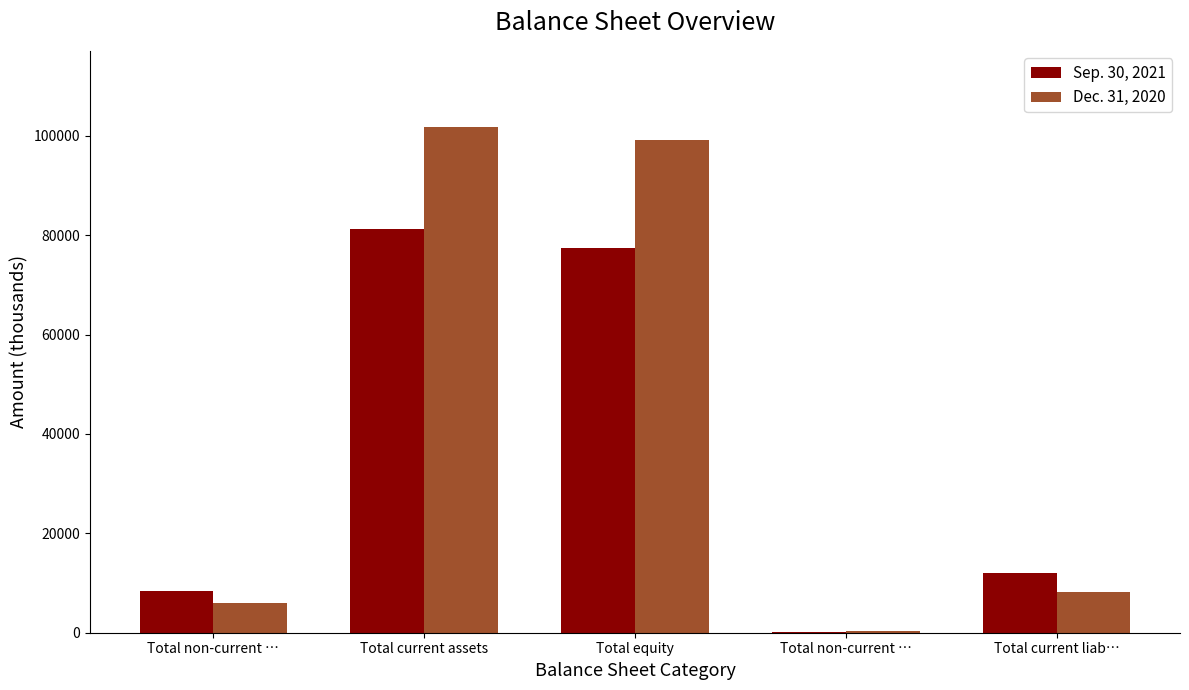

Does the chart contain stacked bars?

No